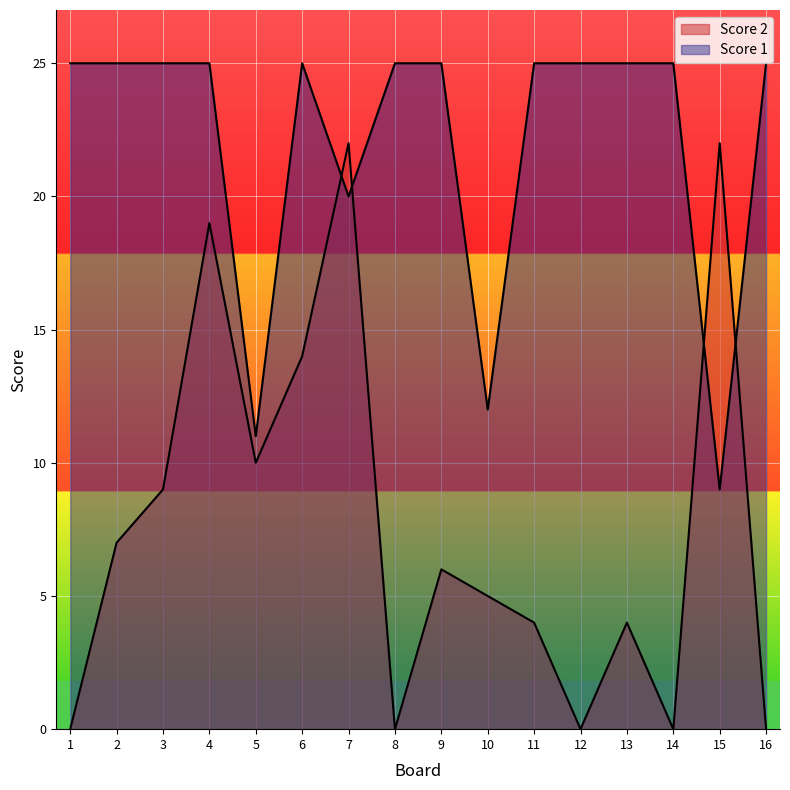

Is it true that Score 2 equals 11 at 9?

False